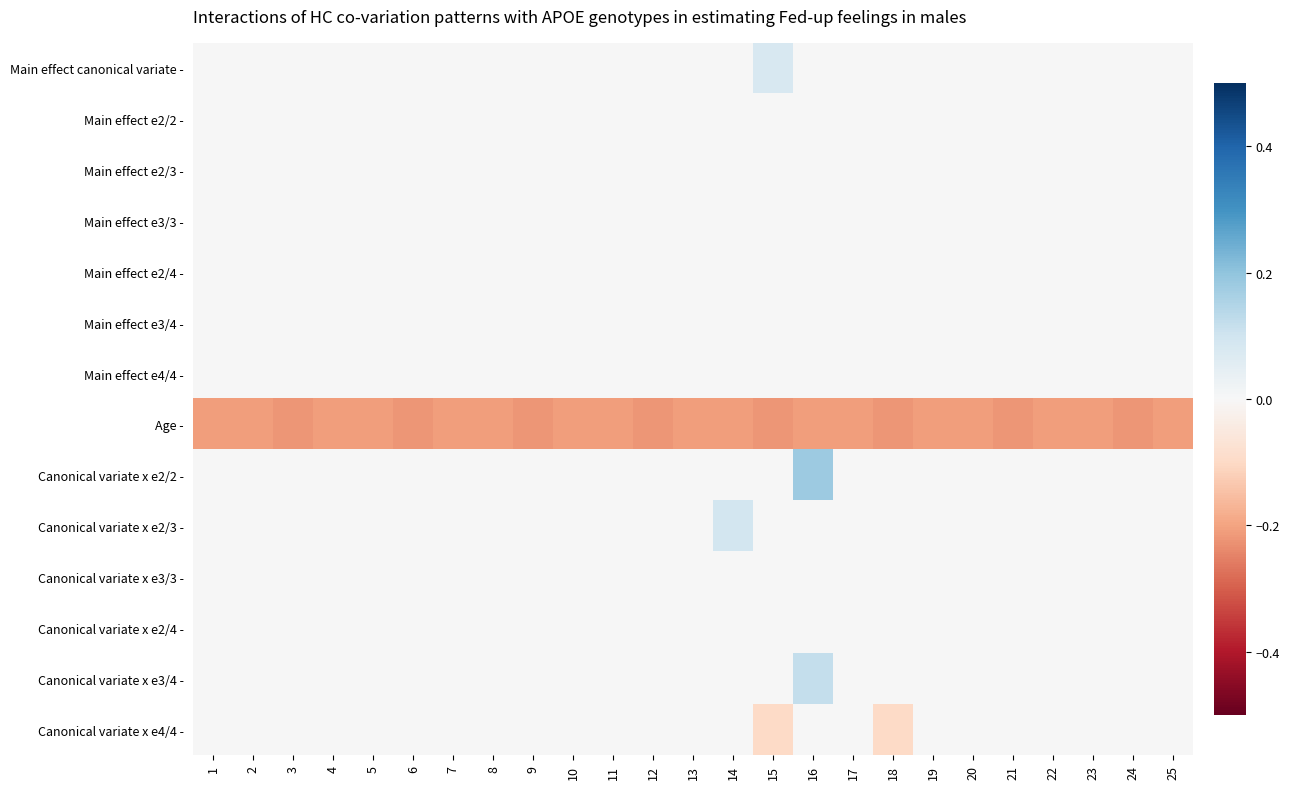

What is the difference between the highest and lowest values at 5?

0.2